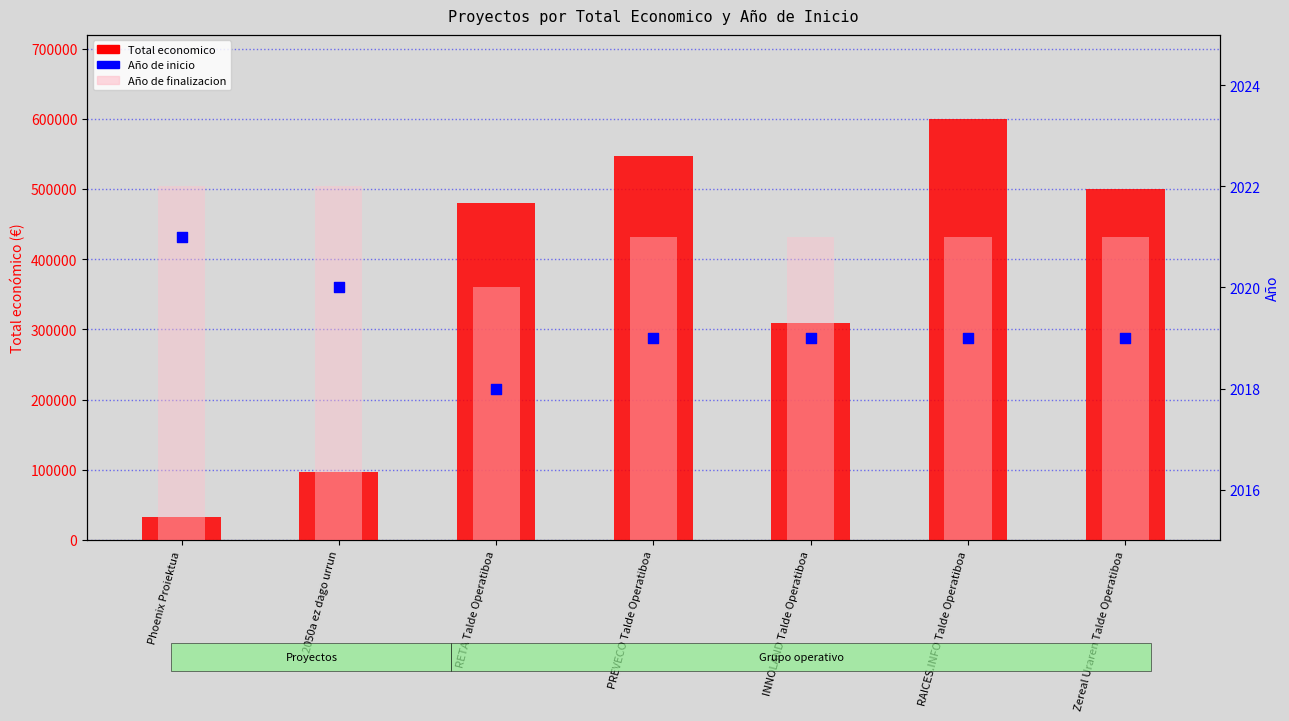

Is the value of Total economico at Phoenix Proiektua greater than the value of Año de inicio at Zereal Uraren Talde Operatiboa?

Yes